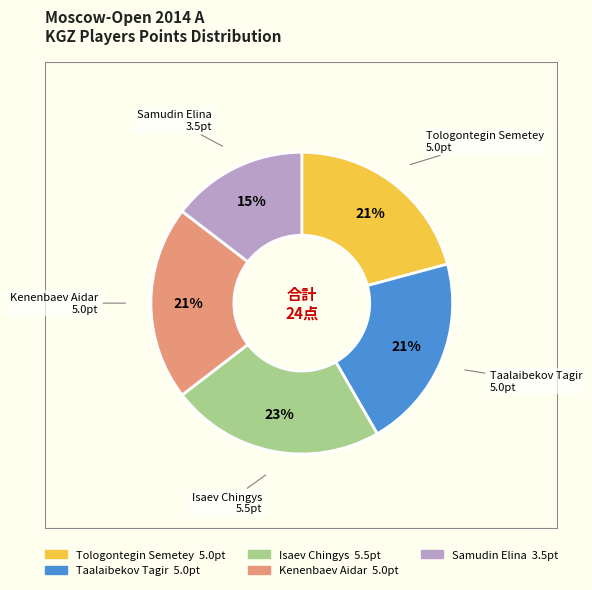

To the nearest percent, what is the difference between the Samudin Elina and Taalaibekov Tagir slice percentages?

6%